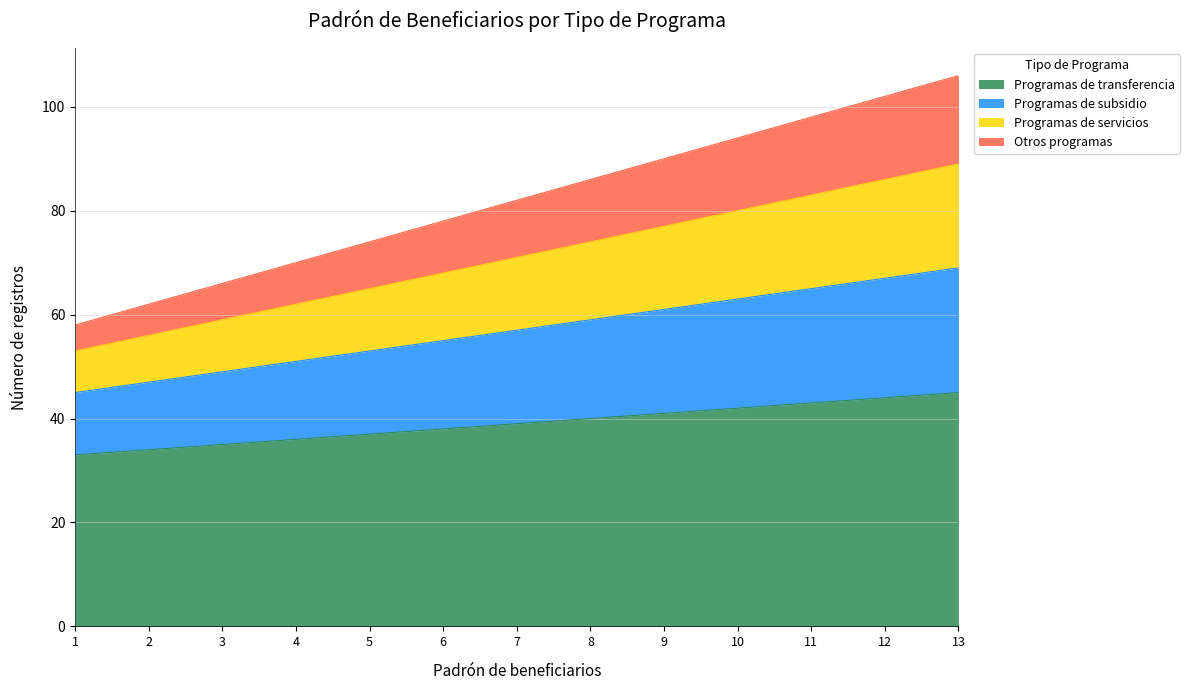

True or false: Programas de subsidio and Otros programas cross at least once.

False